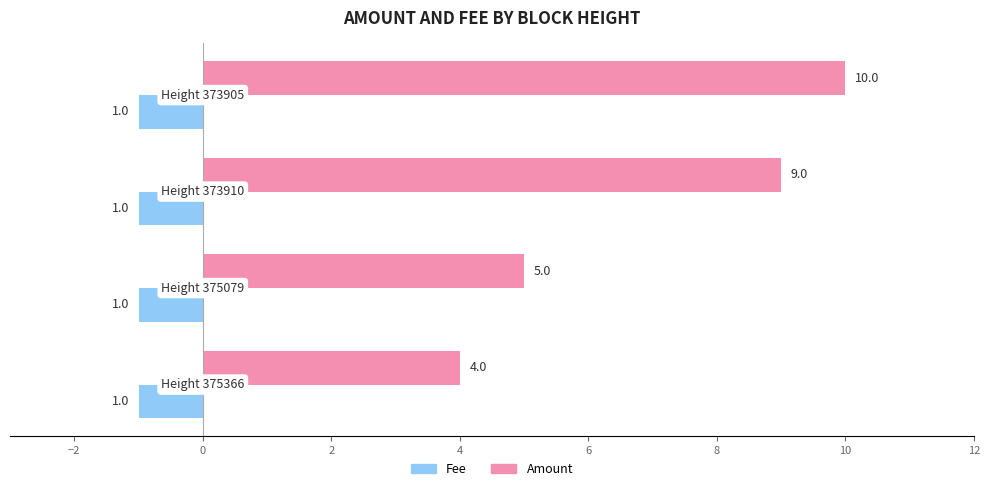

Which series has the largest range (max minus min)?

Amount